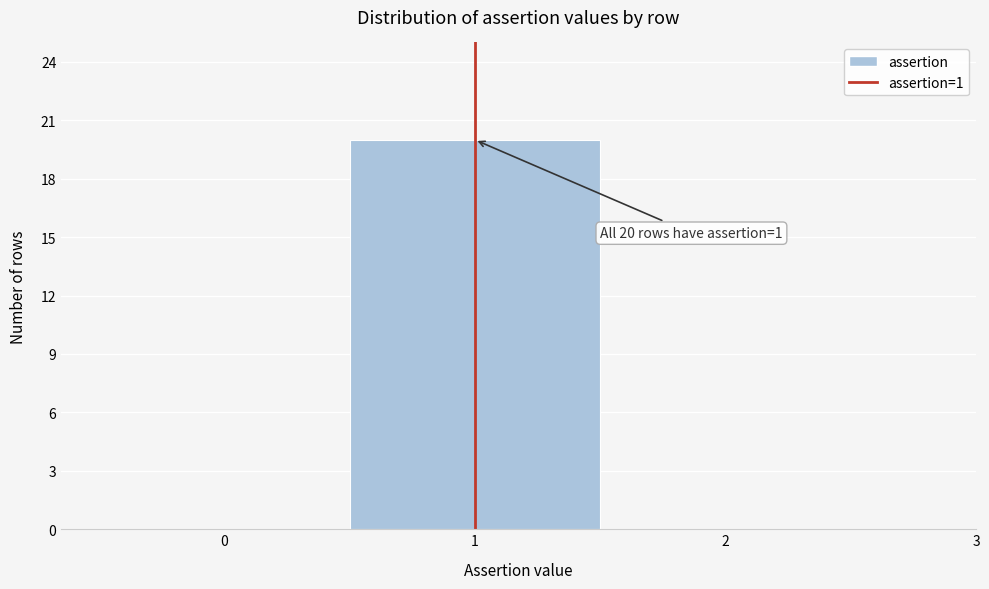

Which range on the x-axis has the tallest bar?

0.5 to 1.5